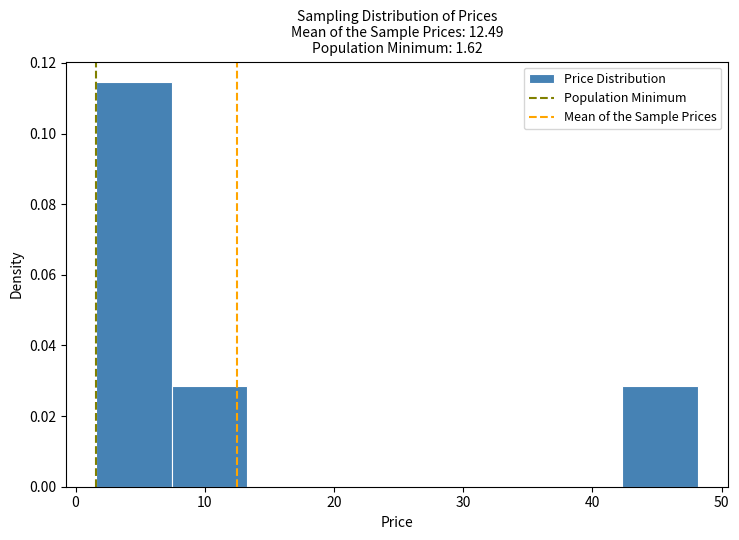

Reading left to right, list every bar in this chart as the range it spans on the x-axis followed by its height. Neither the bar edges nor the heights are printed on the chart, so give them approximately, as read against the axes.

2 to 7: 0.114
7 to 13: 0.028
13 to 19: 0
19 to 25: 0
25 to 31: 0
31 to 37: 0
37 to 42: 0
42 to 48: 0.028